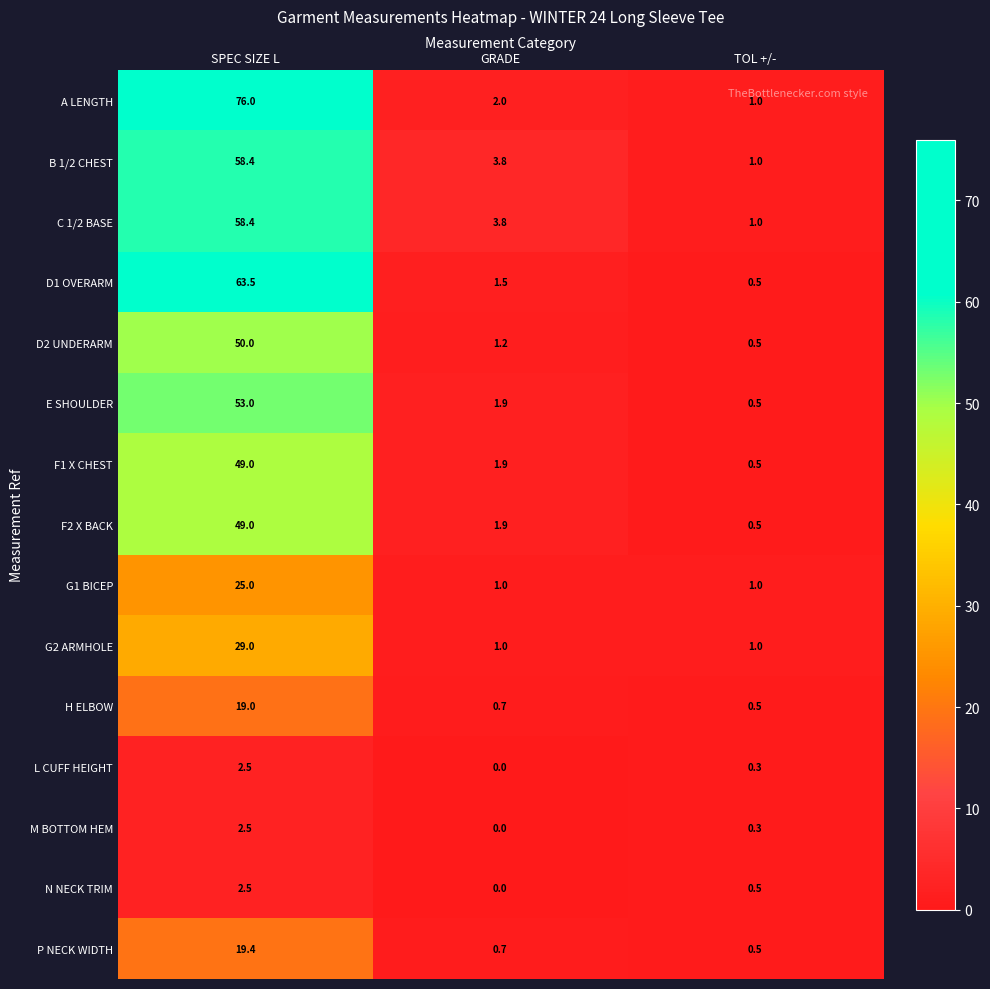

The E SHOULDER series shows 77.2 at SPEC SIZE L. True or false?

False